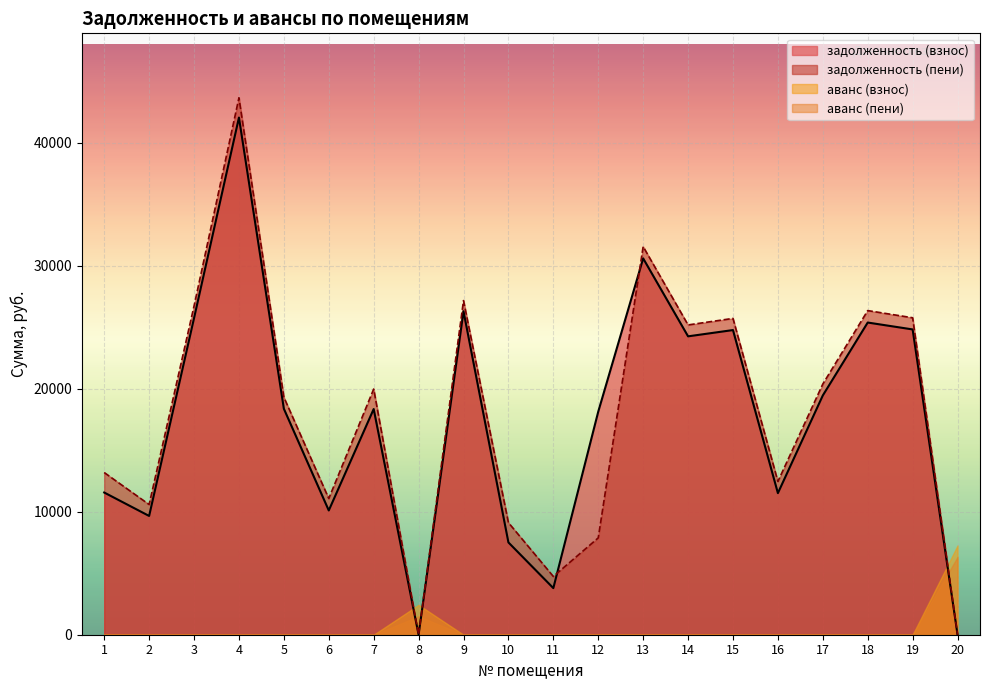

The value of аванс (взнос) at 12 is 0.0. True or false?

True